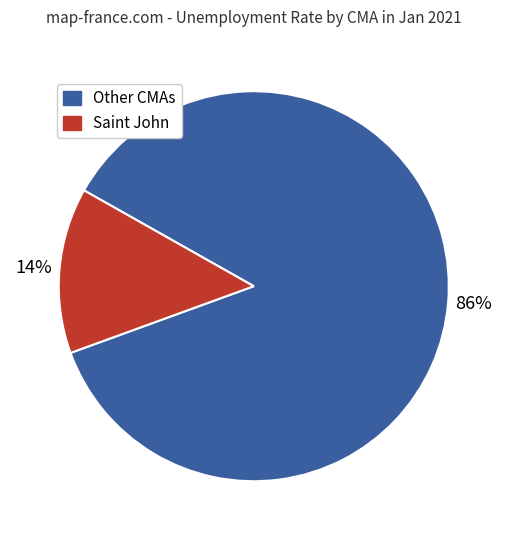

Is there any slice that represents more than half of the pie?

Yes